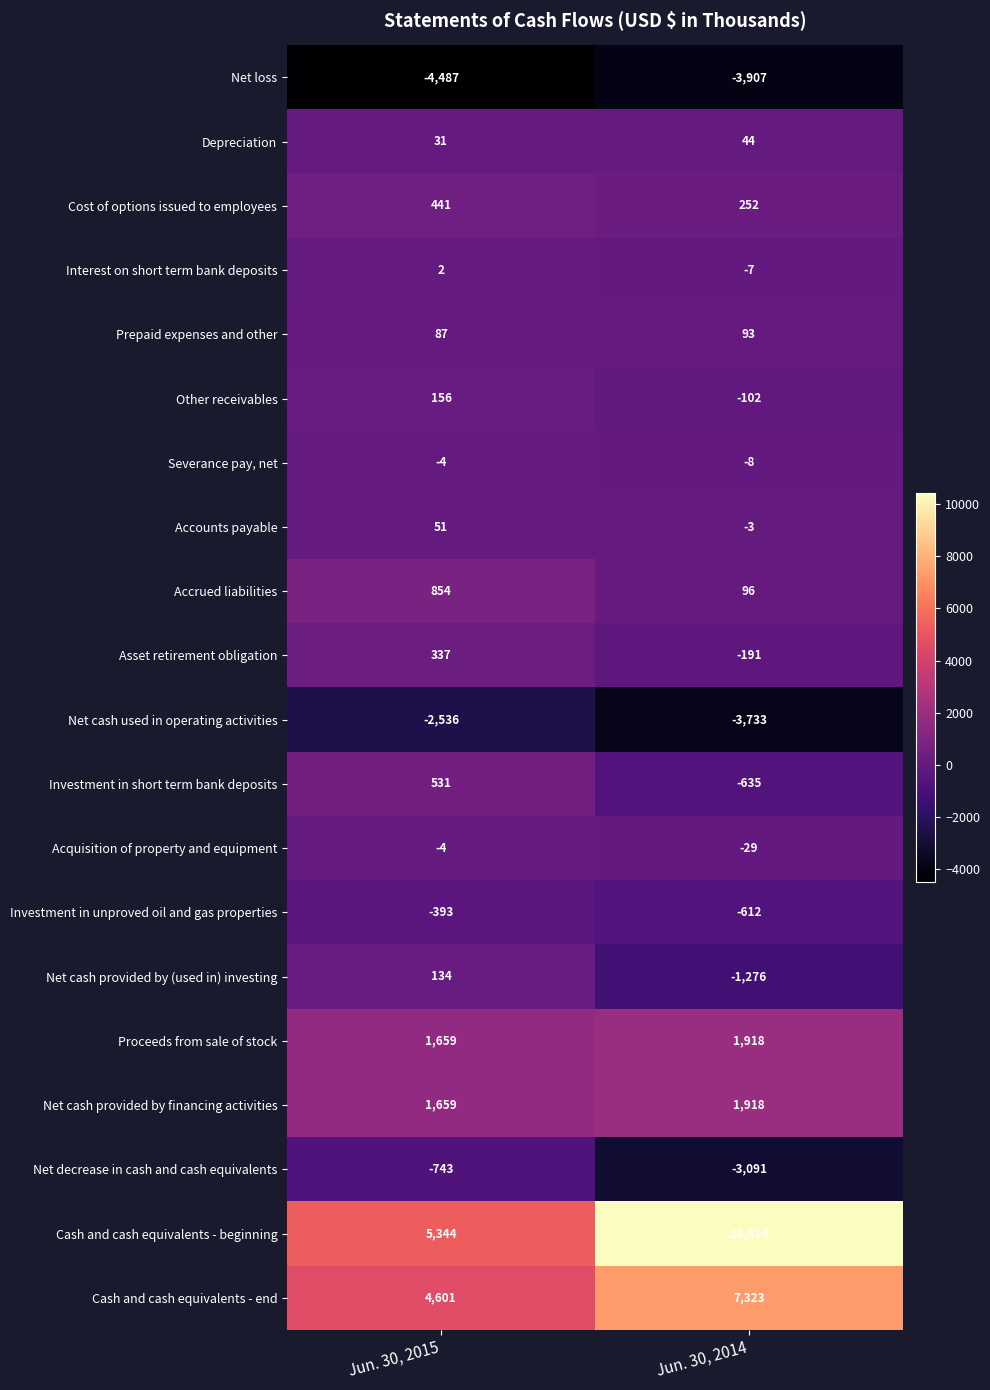

What is the total value across all series at Jun. 30, 2014?

8464